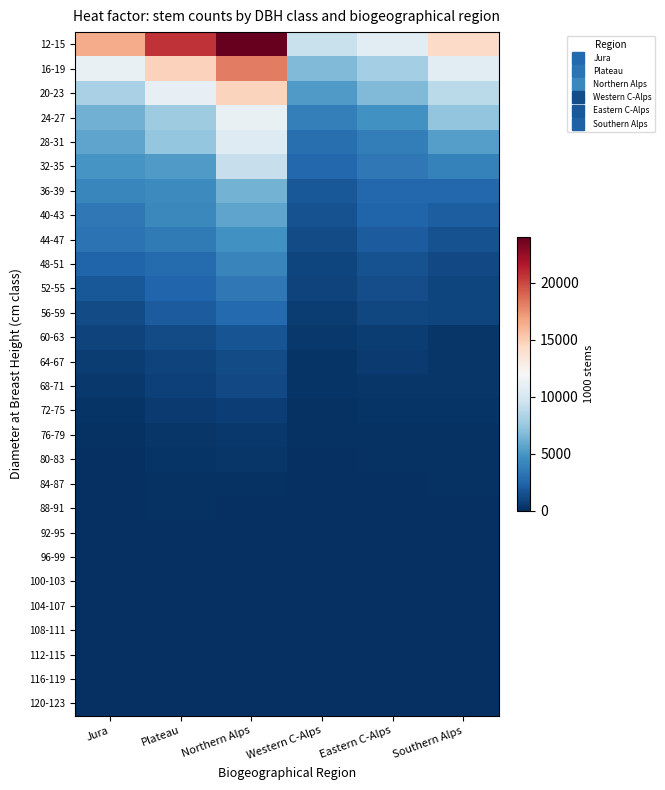

What is the total value across all series at Southern Alps?

61434